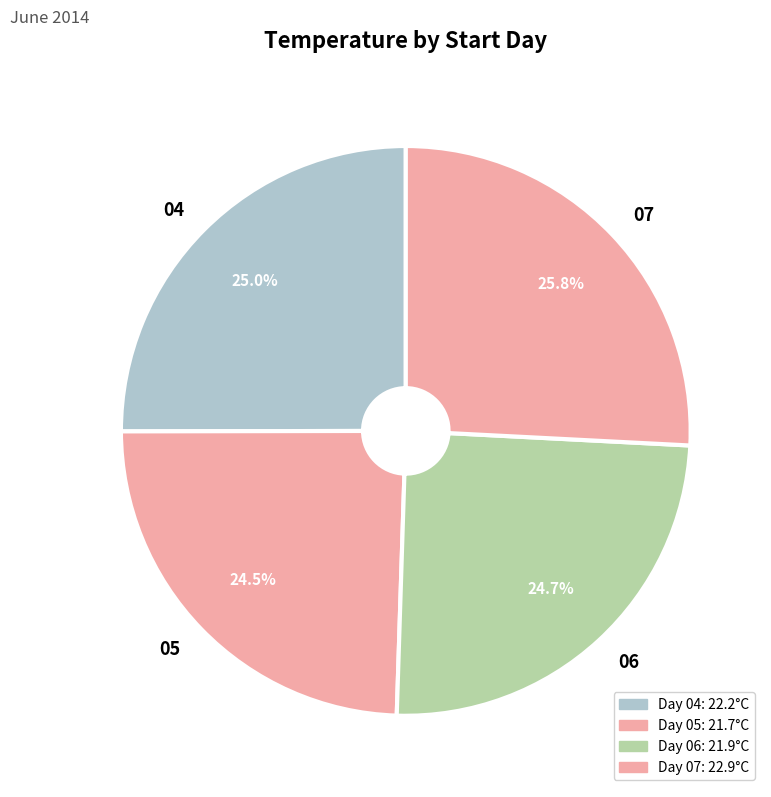

Which slice is the largest?

07